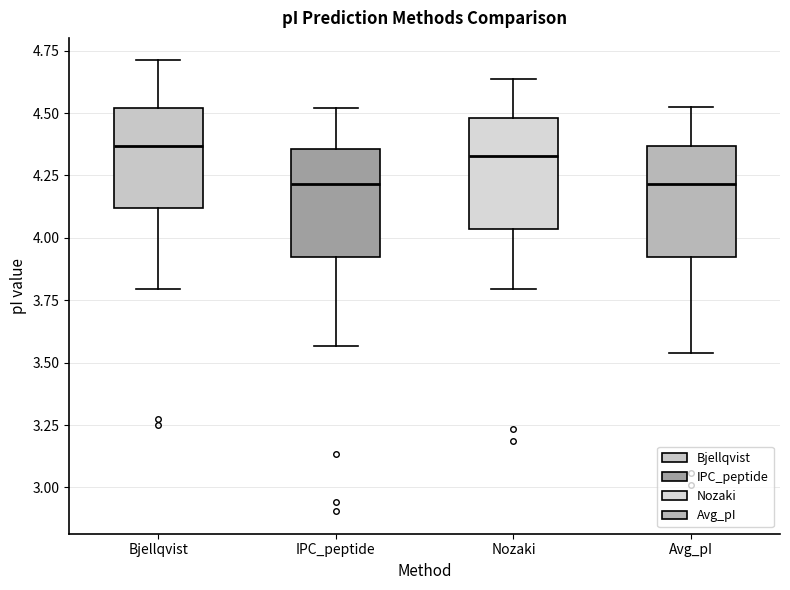

Reading left to right, transcribe this box plot: for each box, give where its median line is, the range the box spans, and where its two whiskers end, as read against the y-axis. The values are not printed on the chart, so give them approximately, as read against the axis.

Bjellqvist: median 4.35, box 4.10 to 4.50, whiskers 3.80 to 4.70
IPC_peptide: median 4.20, box 3.90 to 4.35, whiskers 3.55 to 4.50
Nozaki: median 4.35, box 4.05 to 4.50, whiskers 3.80 to 4.65
Avg_pI: median 4.20, box 3.90 to 4.35, whiskers 3.55 to 4.50